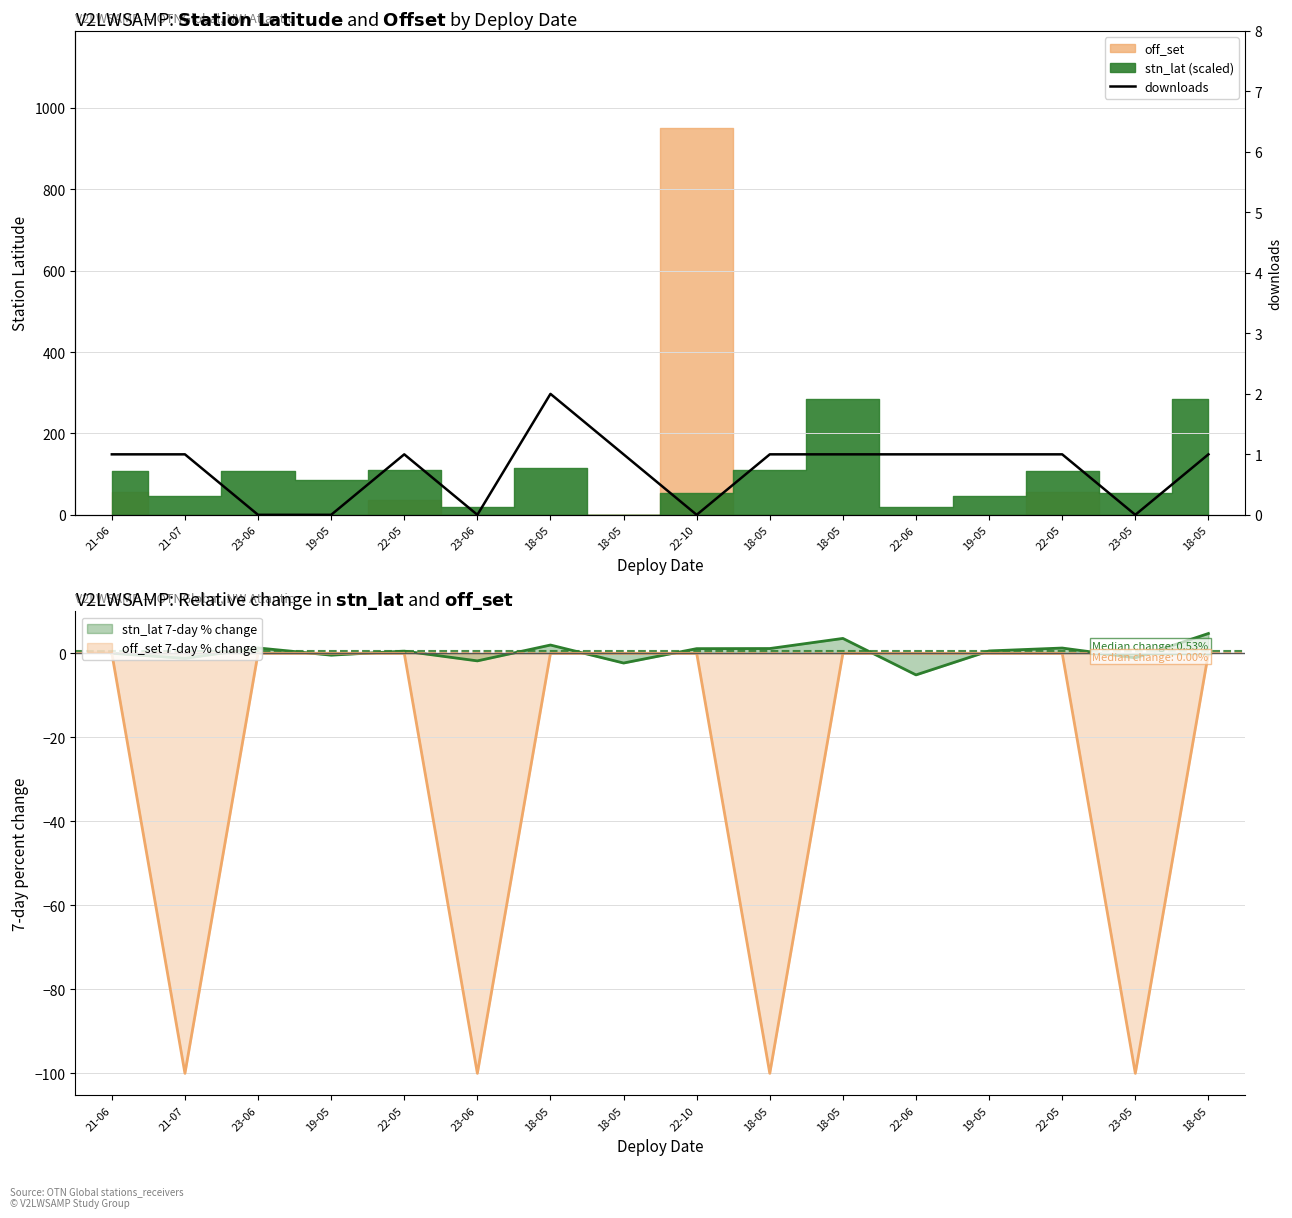

At which category does the data reach its first local peak?

22-05